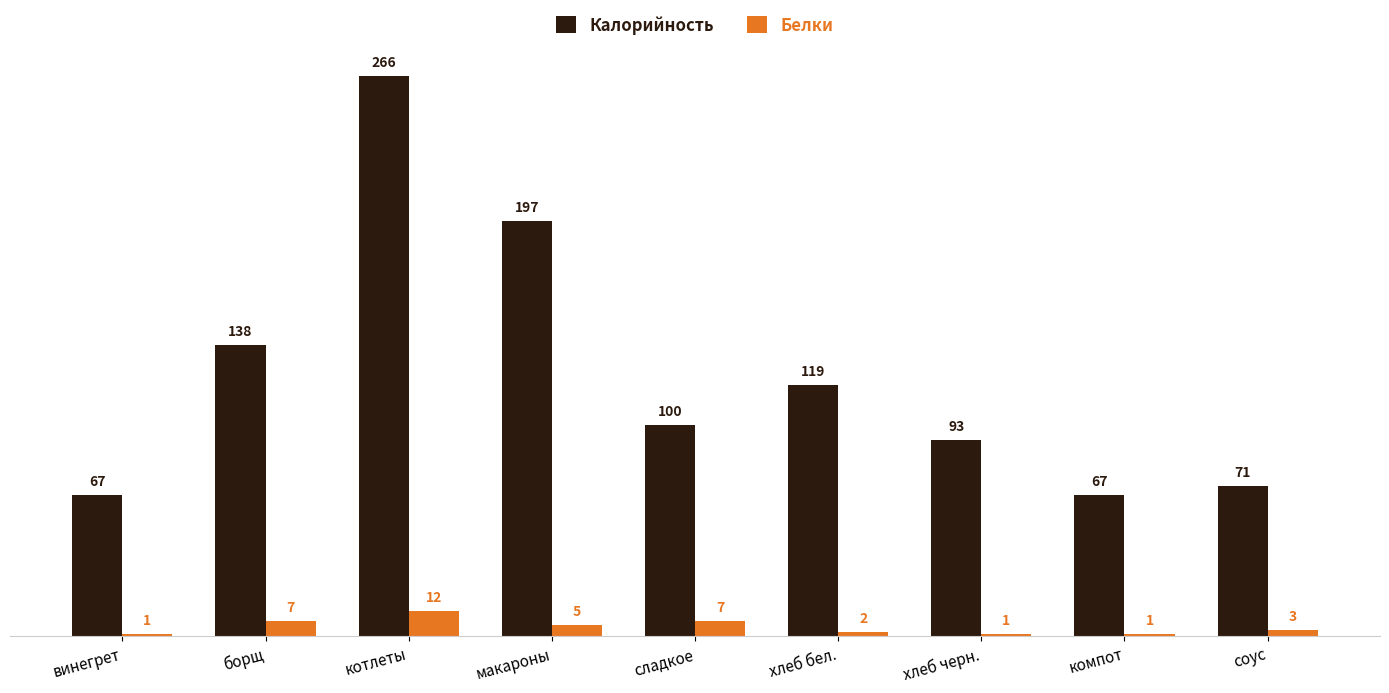

List the series in order of their overall mean, lowest first.

Белки, Калорийность